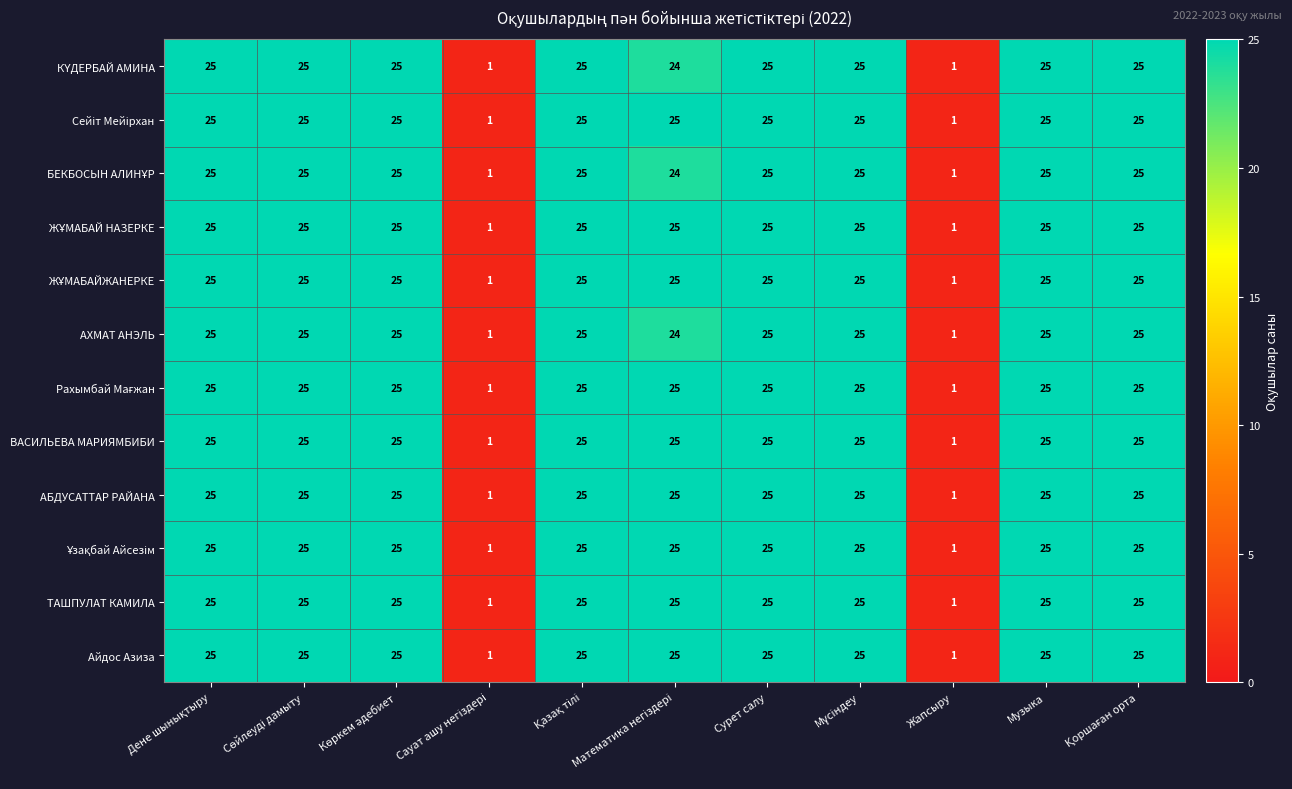

What is the difference between the maximum and minimum values in the Айдос Азиза series?

24